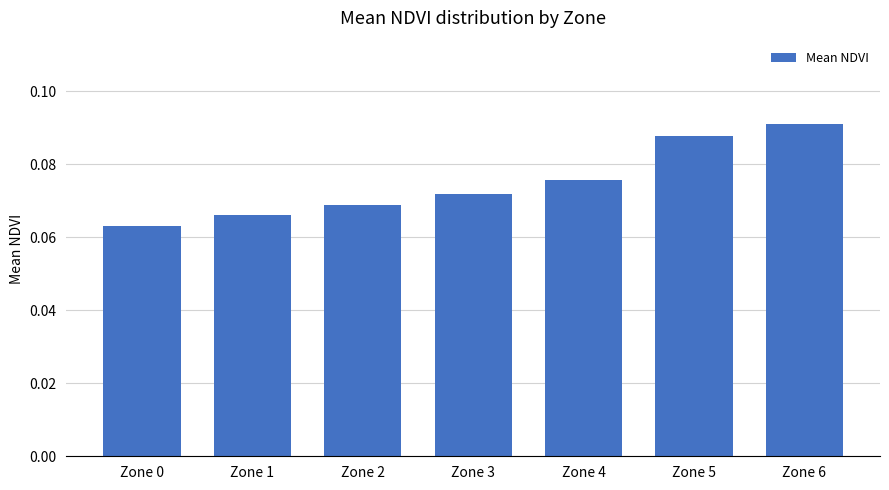

What is the sum of the values at Zone 6 and Zone 2?

0.2